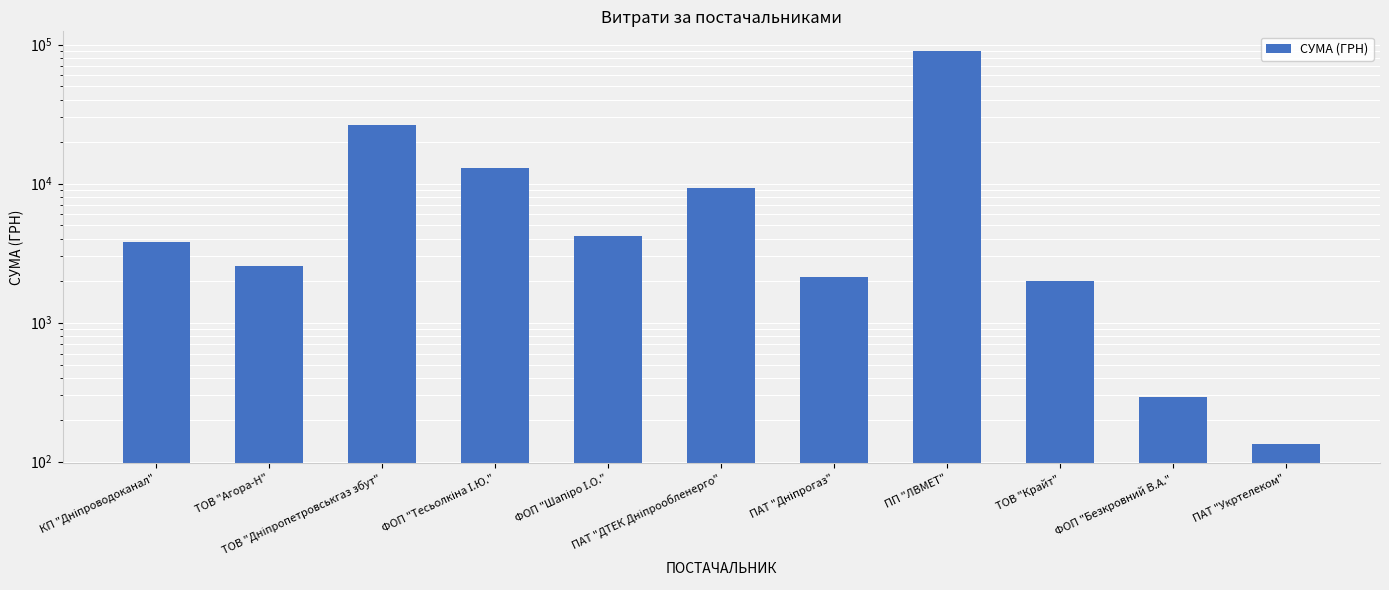

What is the label of the 5th bar from the left?

ФОП "Шапіро І.О."